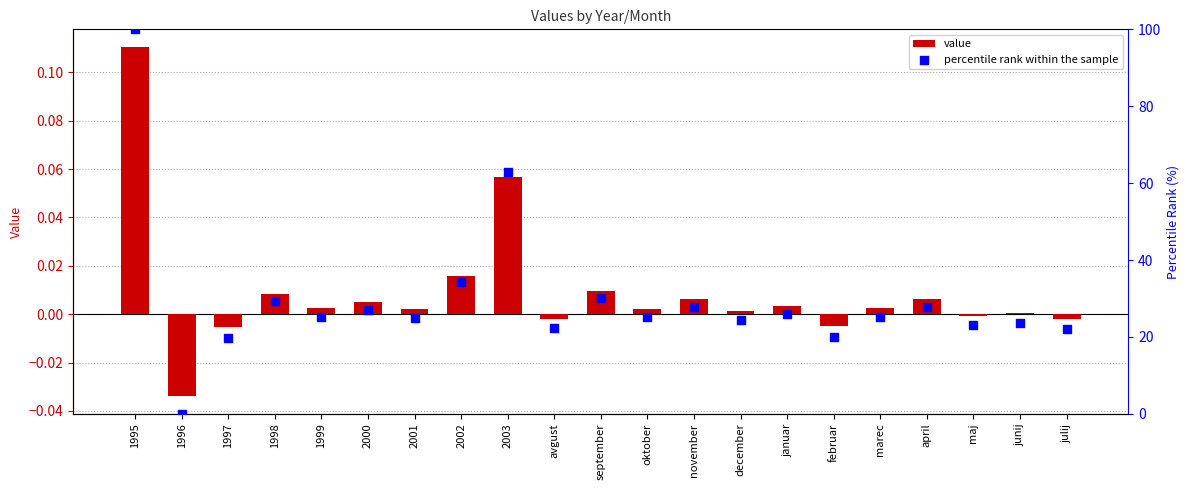

At how many categories does at least one series exceed 7?

20